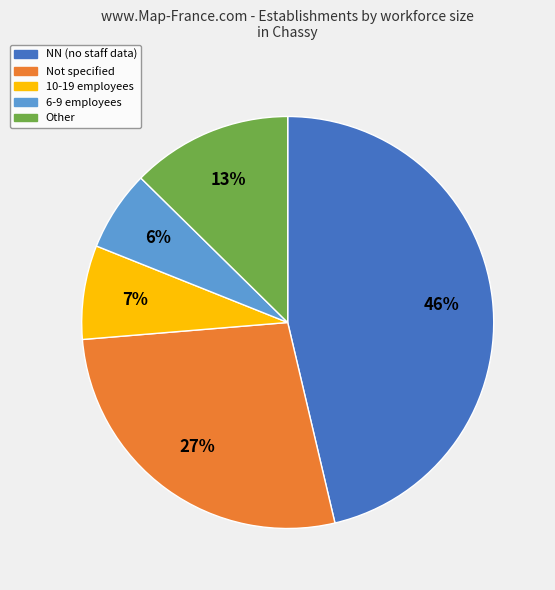

How many slices are in this pie chart?

5